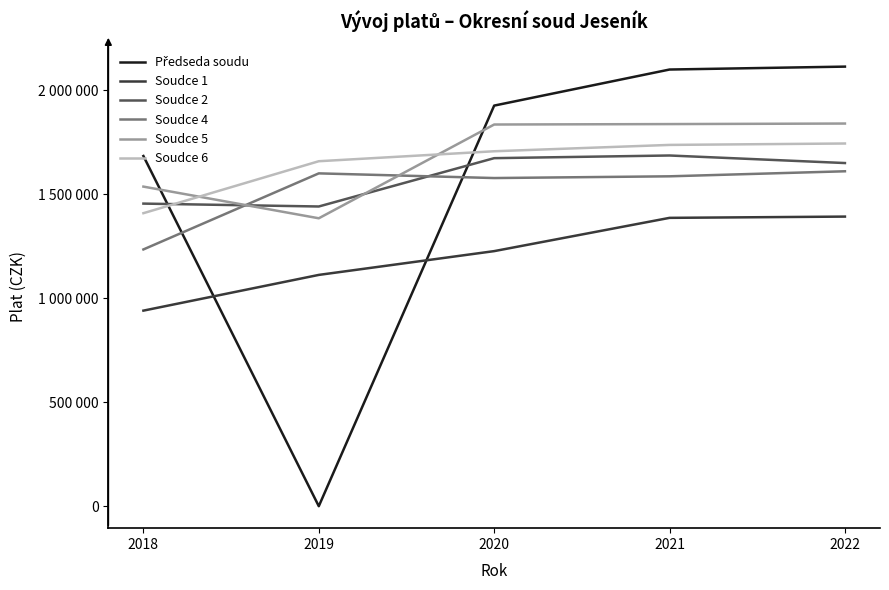

True or false: Předseda soudu has more than 0 points higher than both neighbors.

False